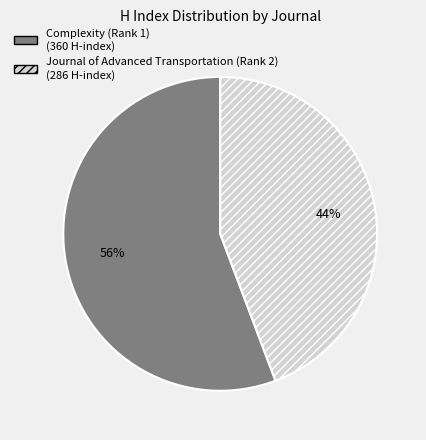

How many segments does this pie chart have?

2